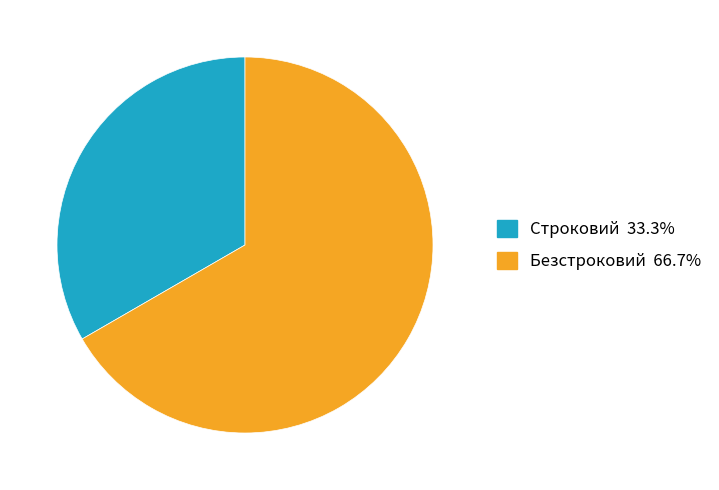

How many slices are in this pie chart?

2